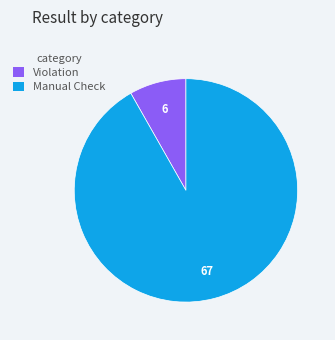

Rank the categories by value from lowest to highest.

Violation, Manual Check